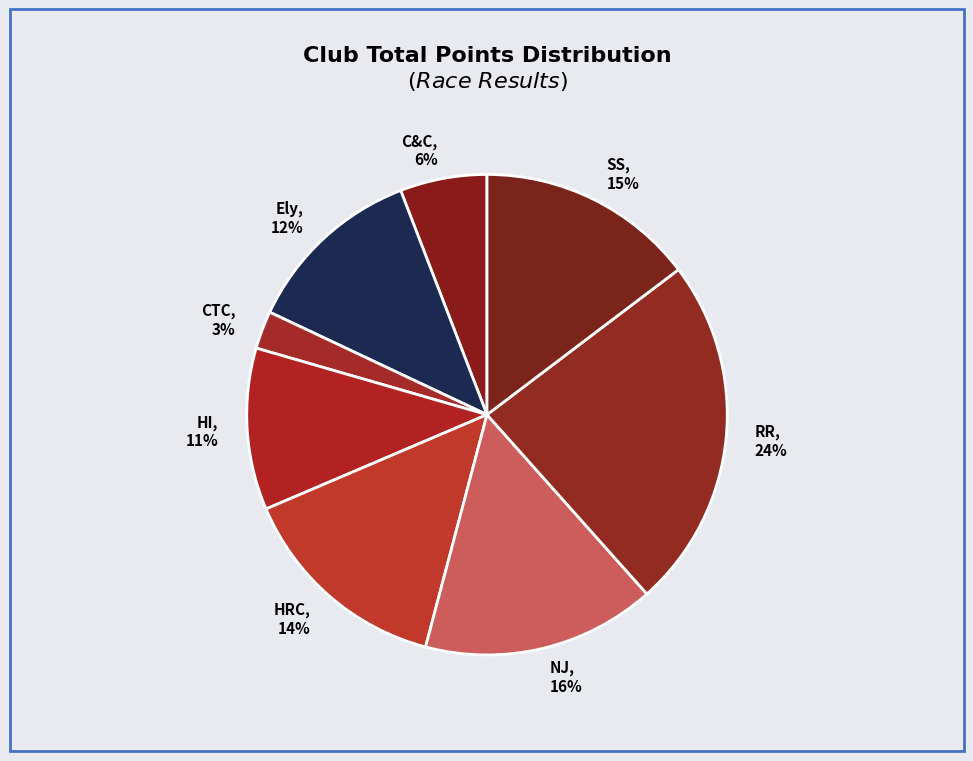

What is the ratio of the value at HI to the value at Ely?

0.9